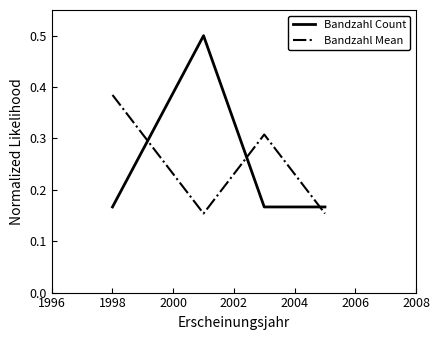

At how many categories does at least one series exceed 0?

4